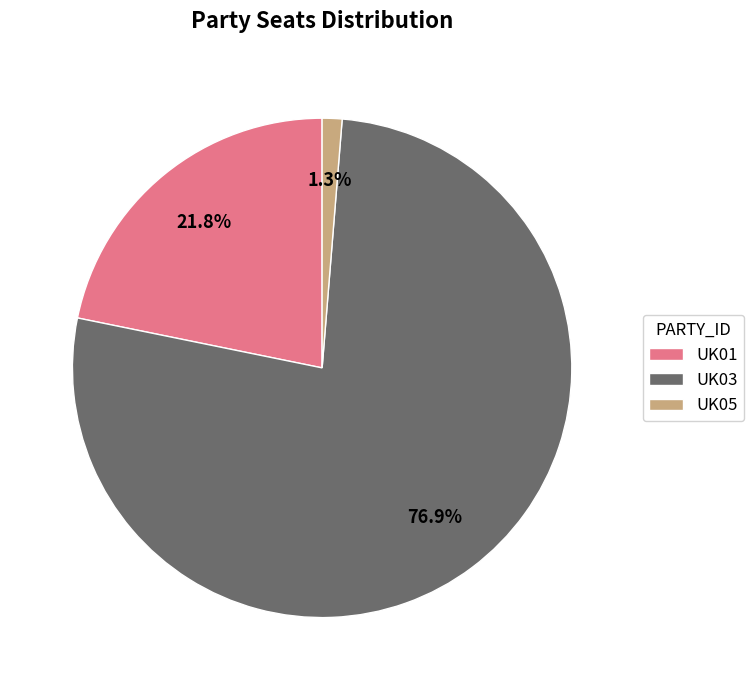

Count the number of slices in the pie.

3